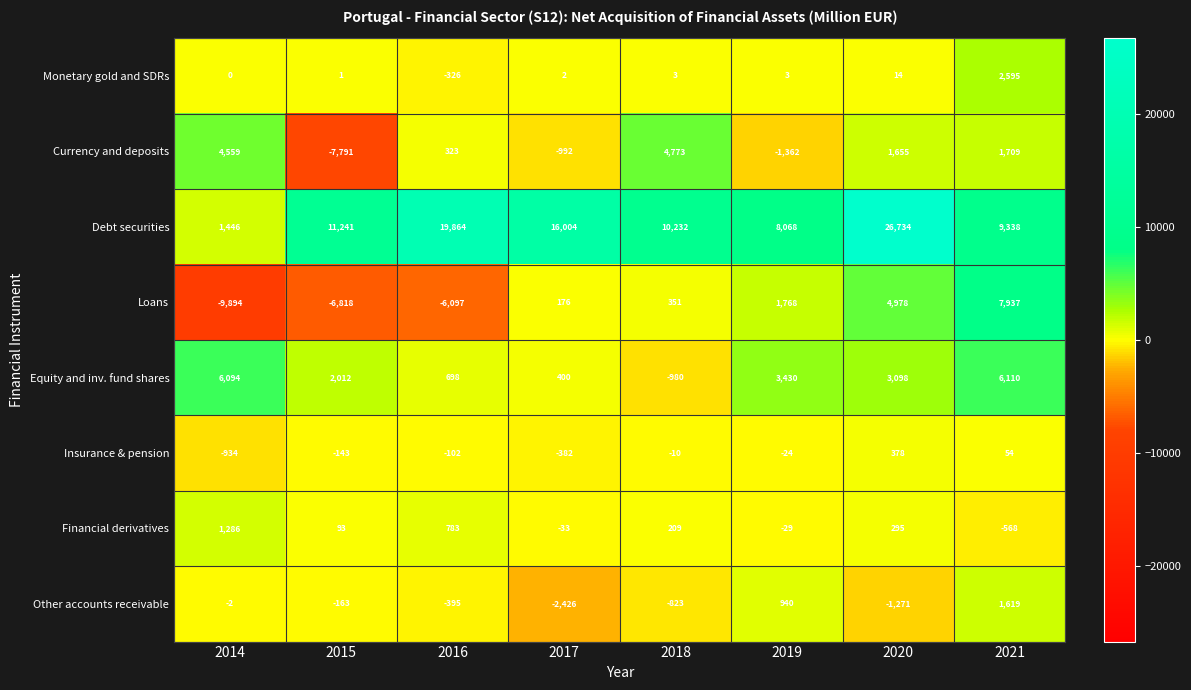

True or false: Currency and deposits has a value of 4773 at 2018.

True